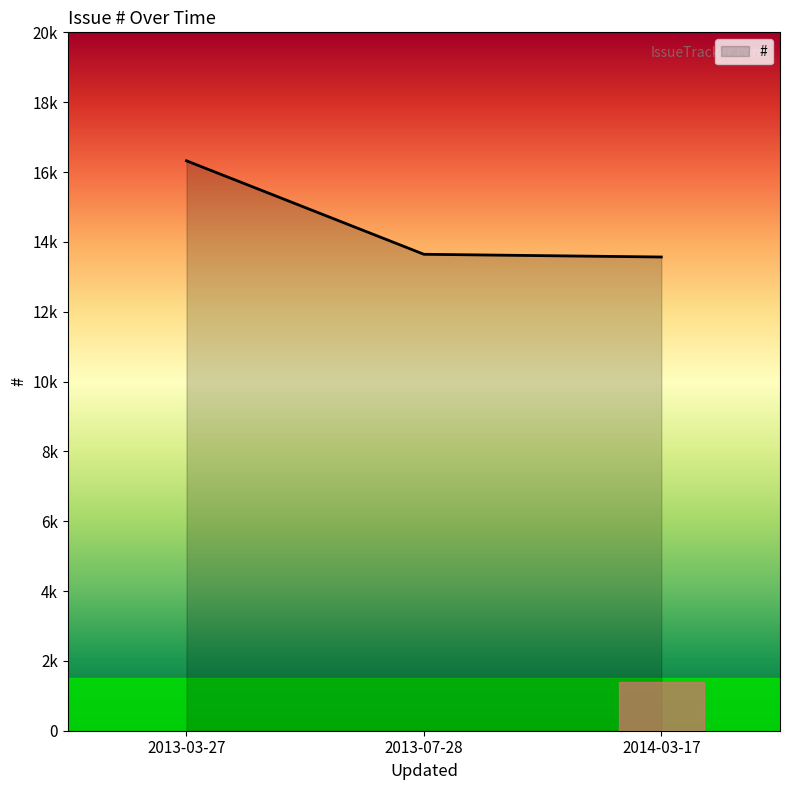

At which category does the chart reach its minimum across all series?

2014-03-17